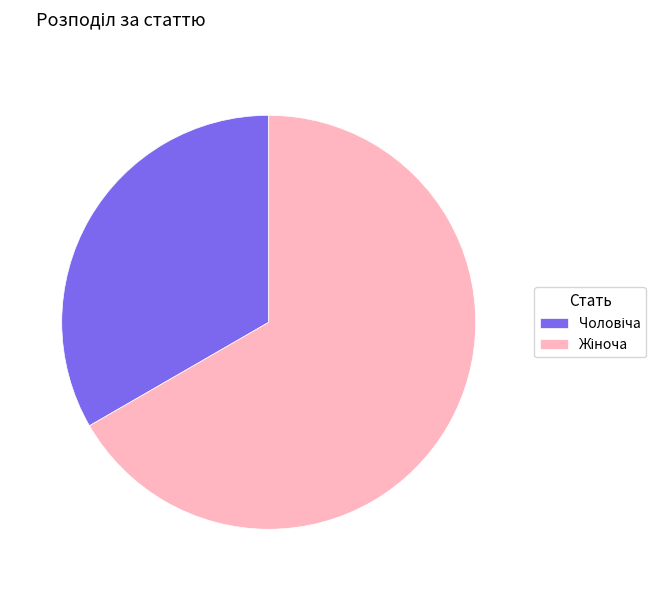

Does any single category account for the majority?

Yes